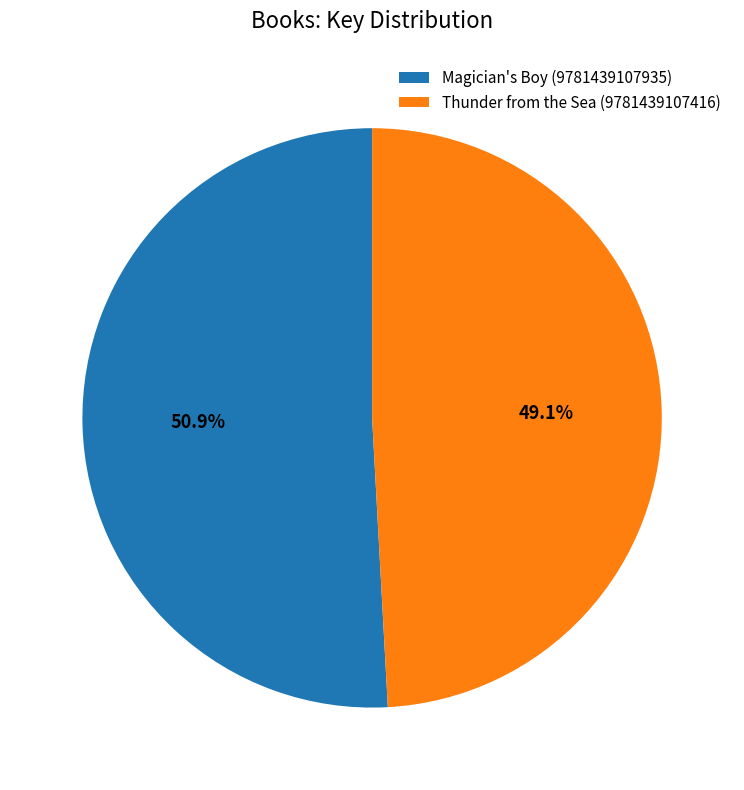

True or false: Thunder from the Sea (9781439107416) accounts for 55% of the total.

False